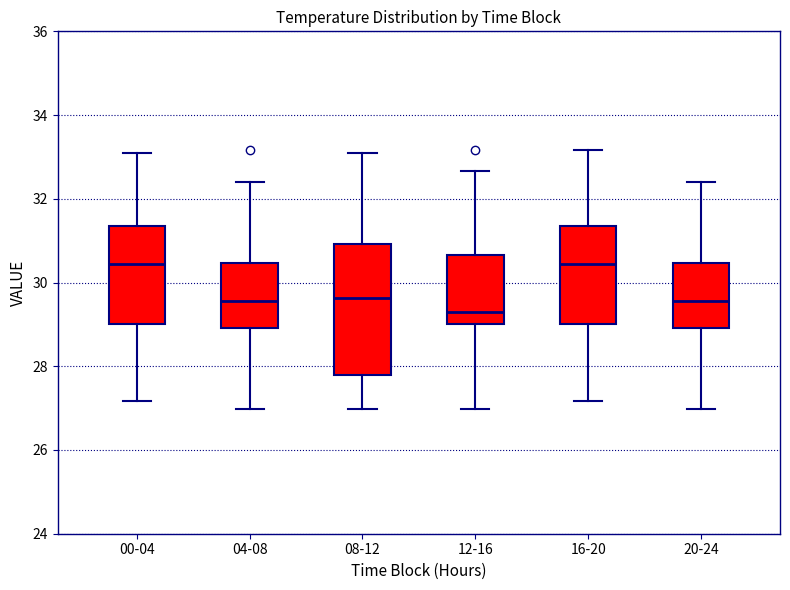

Reading left to right, transcribe this box plot: for each box, give where its median line is, the range the box spans, and where its two whiskers end, as read against the y-axis. The values are not printed on the chart, so give them approximately, as read against the axis.

00-04: median 30.4, box 29.0 to 31.4, whiskers 27.2 to 33.2
04-08: median 29.6, box 29.0 to 30.4, whiskers 27.0 to 32.4
08-12: median 29.6, box 27.8 to 31.0, whiskers 27.0 to 33.2
12-16: median 29.4, box 29.0 to 30.6, whiskers 27.0 to 32.6
16-20: median 30.4, box 29.0 to 31.4, whiskers 27.2 to 33.2
20-24: median 29.6, box 29.0 to 30.4, whiskers 27.0 to 32.4